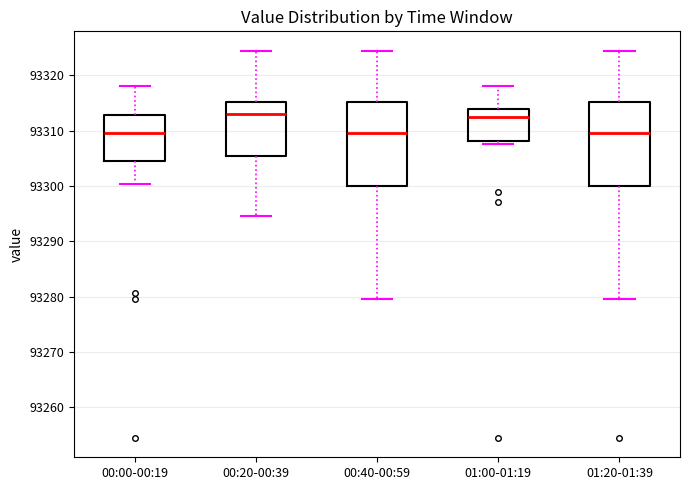

Reading left to right, read every box against the y-axis: the position of its median line, the range the box covers, and the ends of its whiskers. The values are not printed on the chart, so give them approximately, as read against the axis.

00:00-00:19: median 93310, box 93305 to 93313, whiskers 93300 to 93318
00:20-00:39: median 93313, box 93305 to 93315, whiskers 93295 to 93324
00:40-00:59: median 93310, box 93300 to 93315, whiskers 93280 to 93324
01:00-01:19: median 93312, box 93308 to 93314, whiskers 93308 (just below the box's lower edge) to 93318
01:20-01:39: median 93310, box 93300 to 93315, whiskers 93280 to 93324